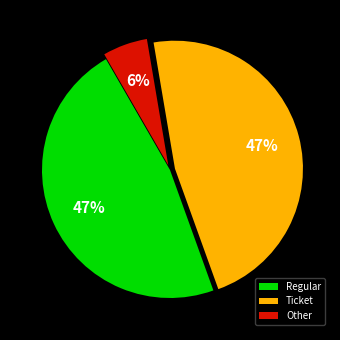

The Other slice represents 20% of the pie. True or false?

False